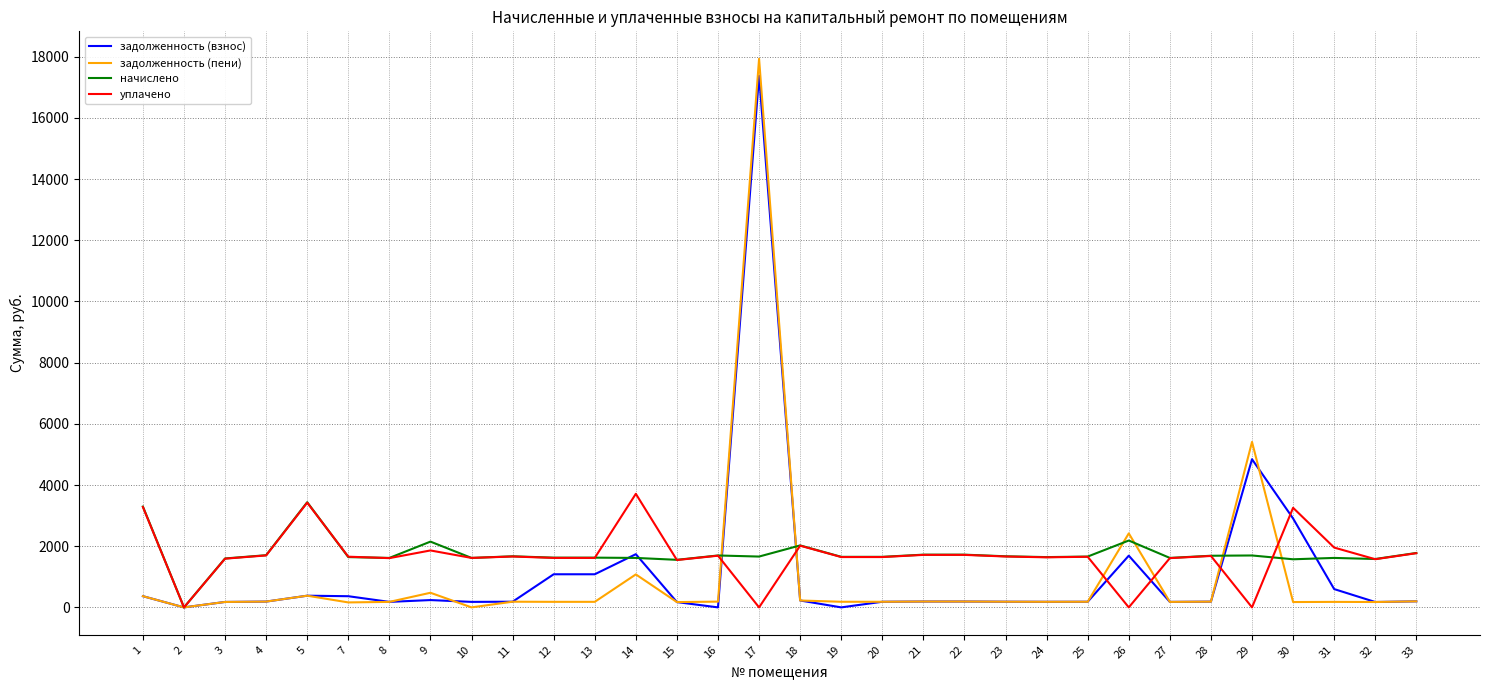

What is the maximum value shown in the chart?

17932.5